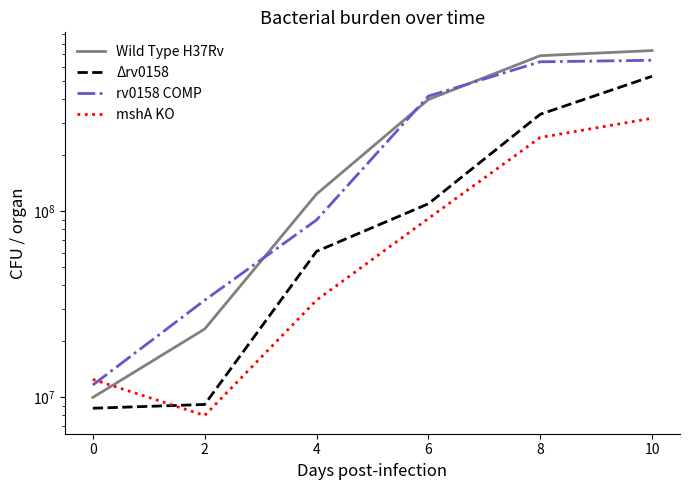

How many values in the Δrv0158 series are below 110000000?

3